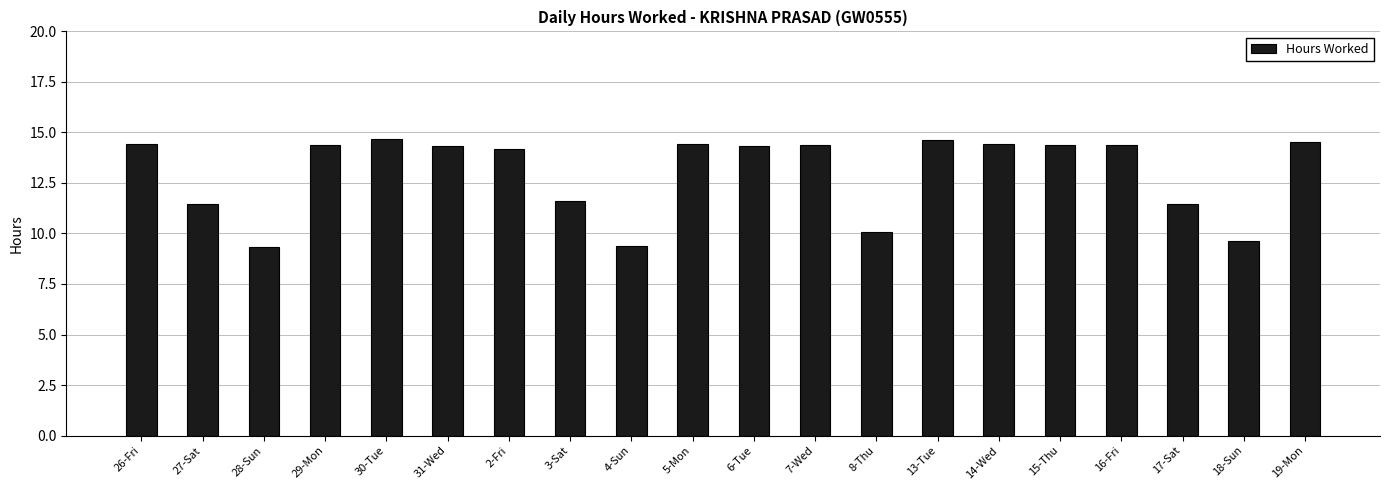

What is the label of the 6th bar from the left?

31-Wed